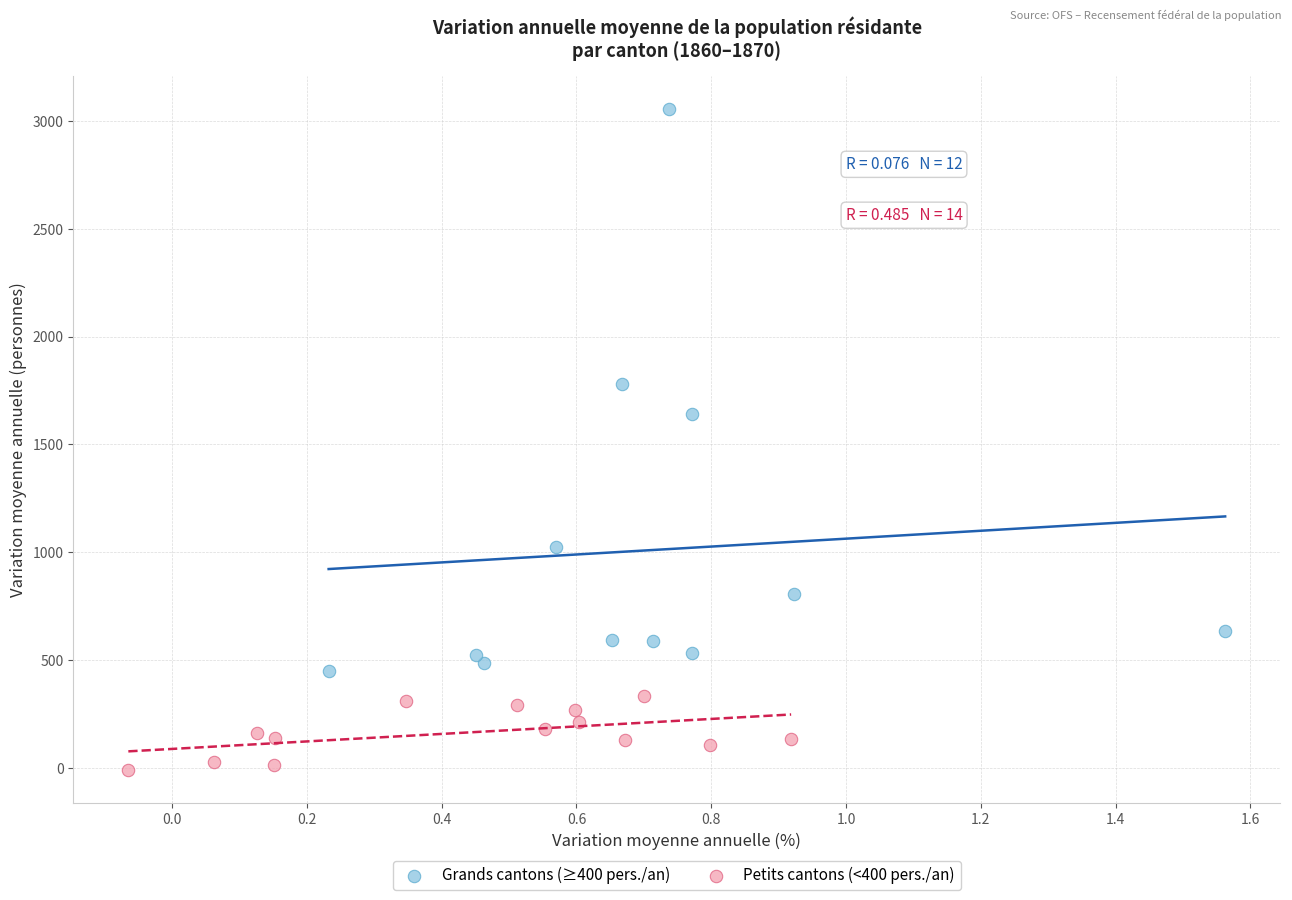

Which series has the largest Y range (max minus min)?

Grands cantons (≥400 pers./an)